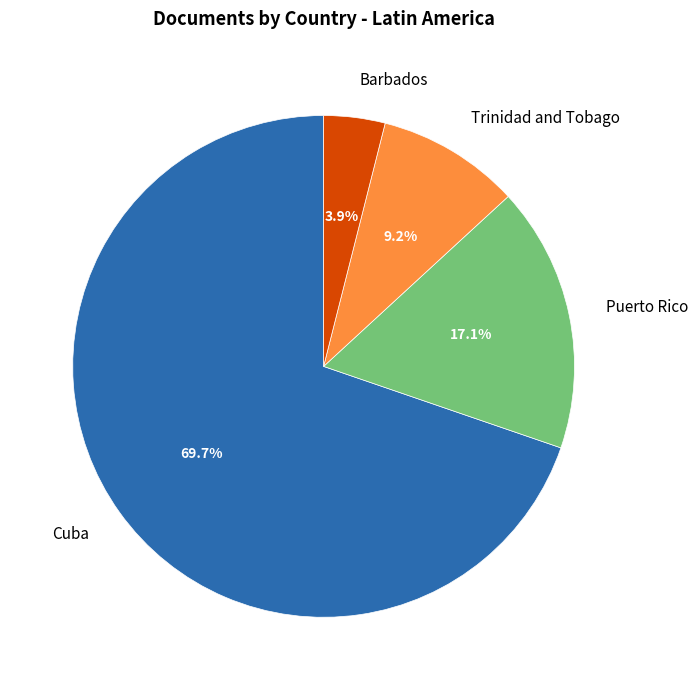

Rank the categories by value from lowest to highest.

Barbados, Trinidad and Tobago, Puerto Rico, Cuba